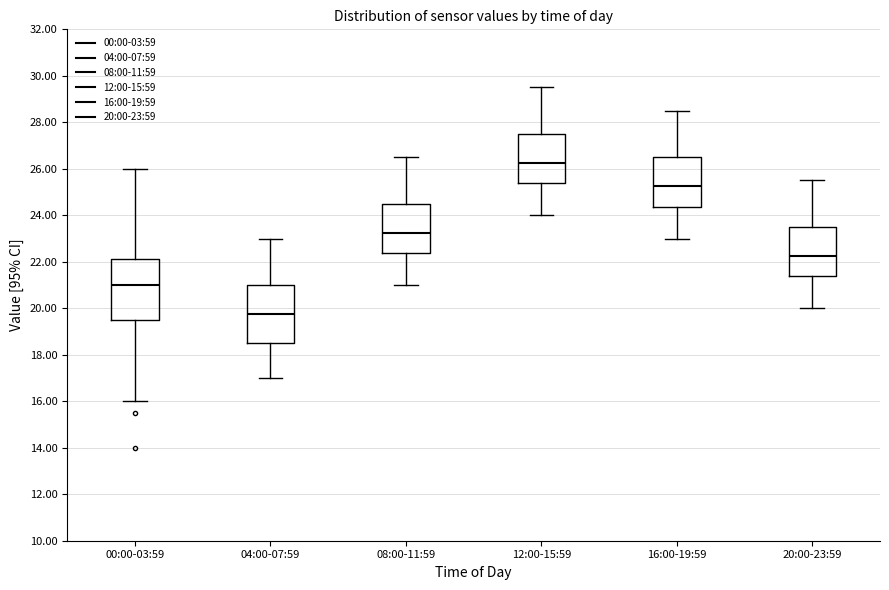

Where is the upper edge of the box for 00:00-03:59 on the y-axis? The values are not printed on the chart, so give them approximately, as read against the axis.

22.2